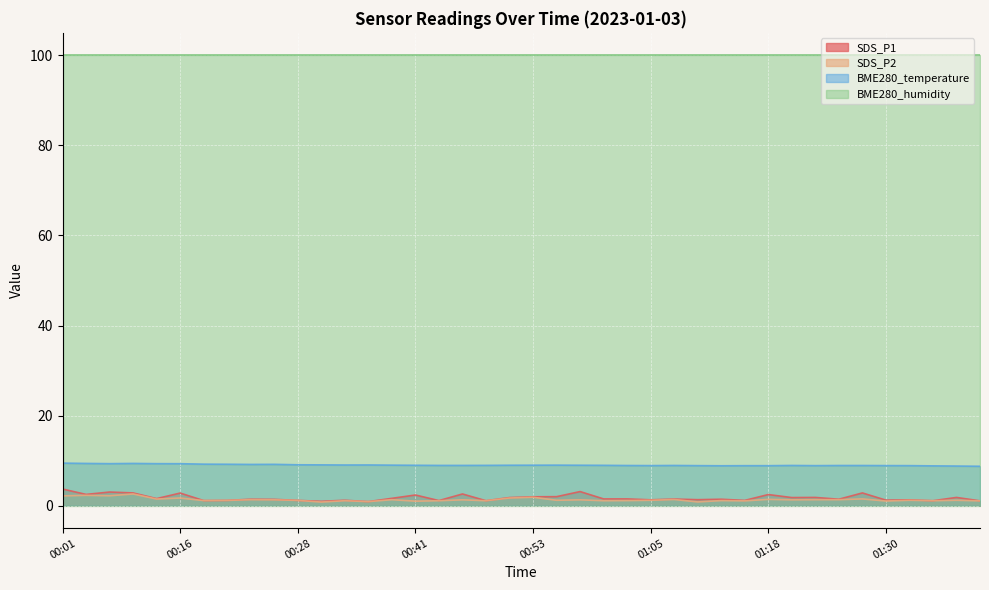

True or false: BME280_temperature and SDS_P1 cross at least once.

False